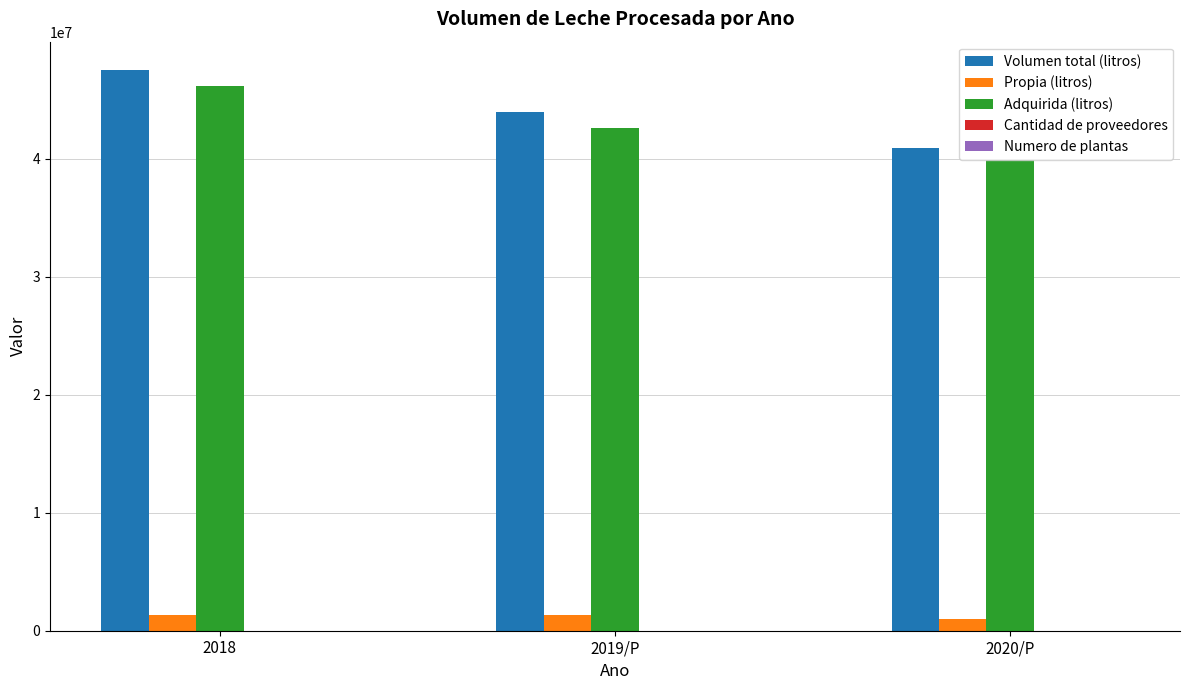

The value of Volumen total (litros) at 2019/P is 12501750. True or false?

False